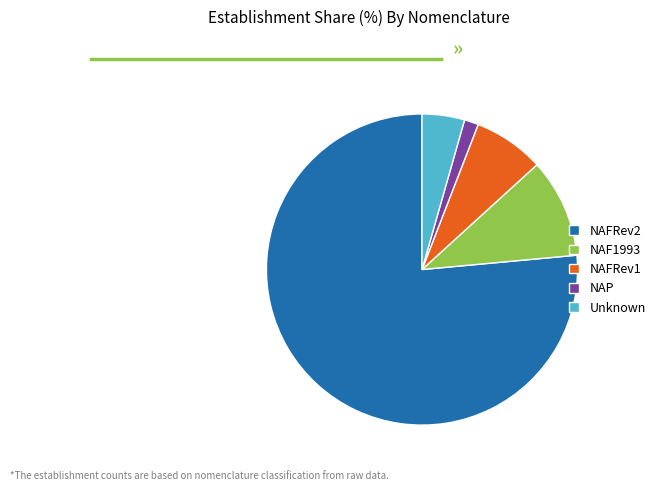

Which slice represents more than half of the pie?

NAFRev2